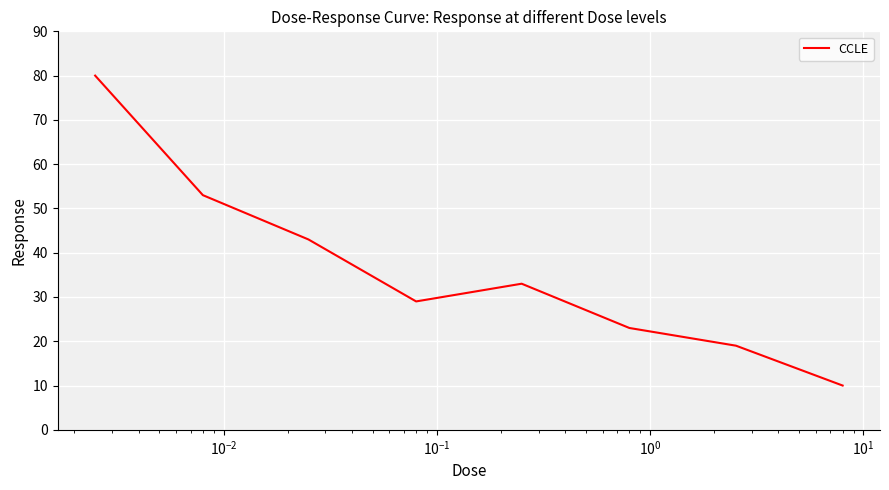

What is the sum of all values?

290